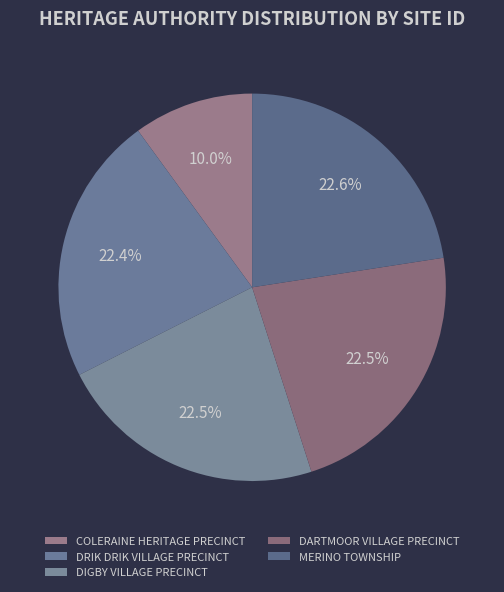

How many slices are in this pie chart?

5